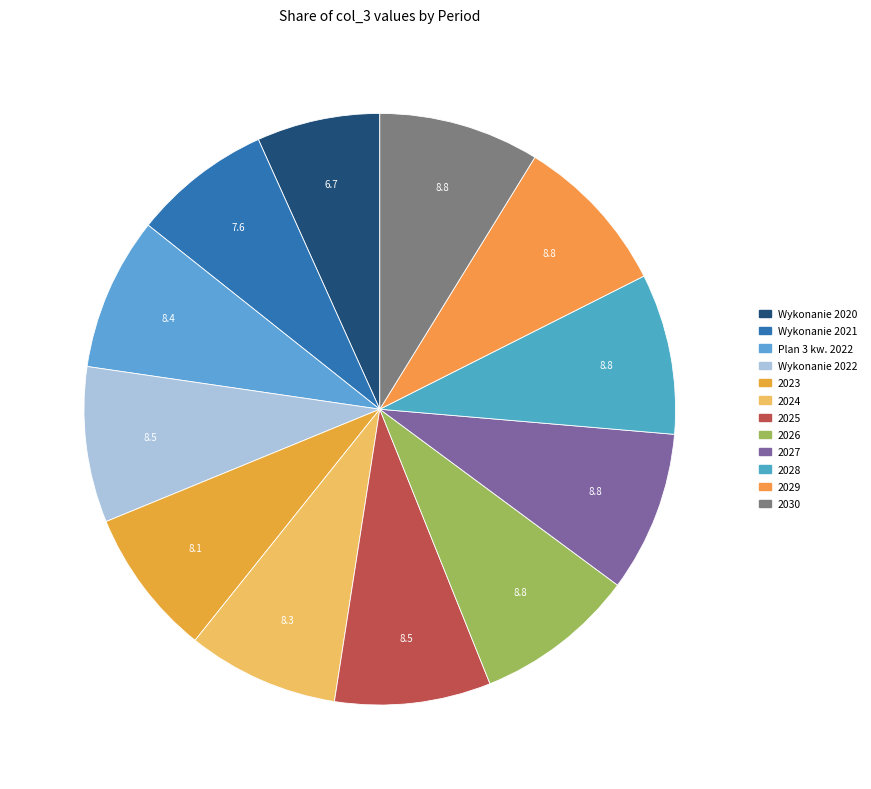

The 2025 slice represents 9% of the pie. True or false?

True